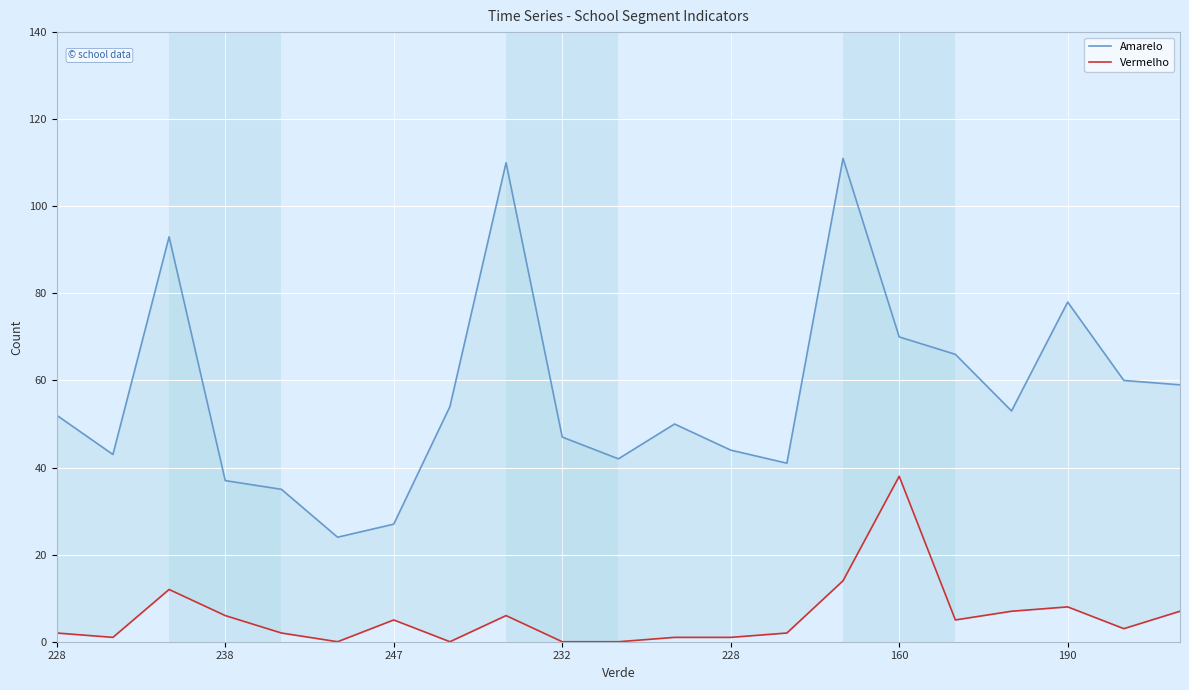

What is the spread (max minus min) of values at 10?

42